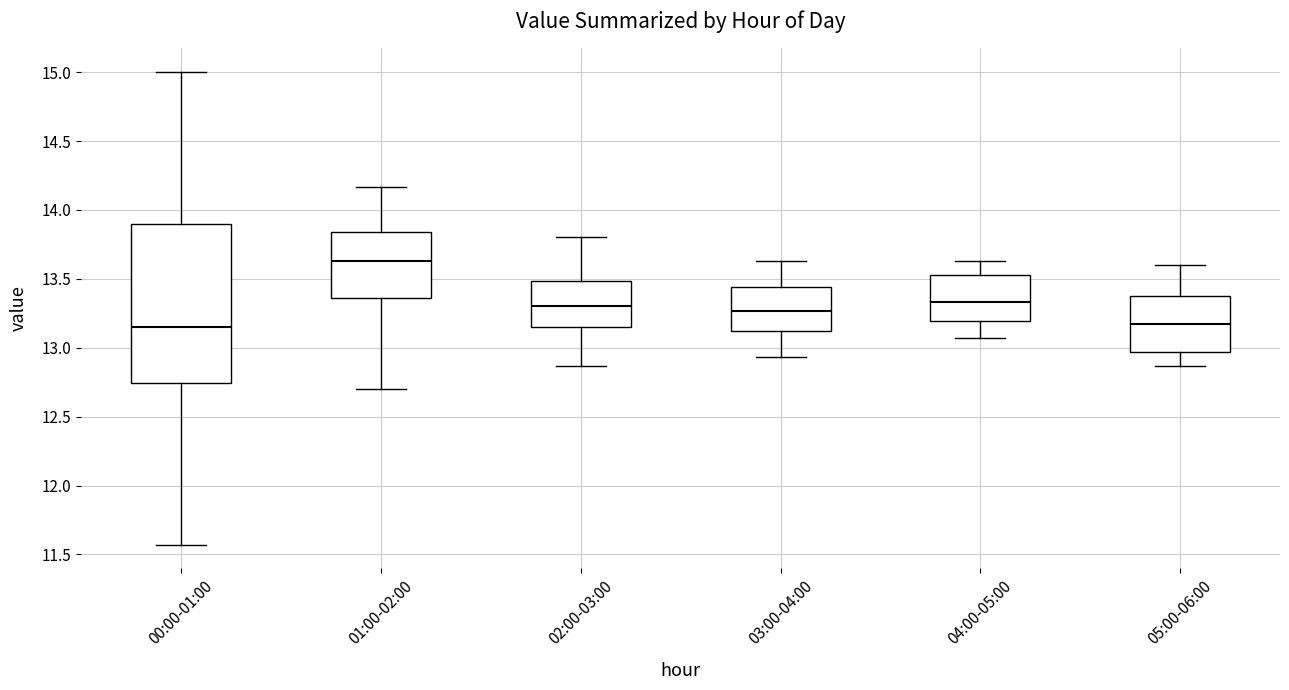

Reading left to right, read every box against the y-axis: the position of its median line, the range the box covers, and the ends of its whiskers. The values are not printed on the chart, so give them approximately, as read against the axis.

00:00-01:00: median 13.15, box 12.75 to 13.90, whiskers 11.55 to 15.00
01:00-02:00: median 13.65, box 13.35 to 13.85, whiskers 12.70 to 14.15
02:00-03:00: median 13.30, box 13.15 to 13.50, whiskers 12.85 to 13.80
03:00-04:00: median 13.25, box 13.10 to 13.45, whiskers 12.95 to 13.65
04:00-05:00: median 13.35, box 13.20 to 13.55, whiskers 13.05 to 13.65
05:00-06:00: median 13.15, box 12.95 to 13.40, whiskers 12.85 to 13.60